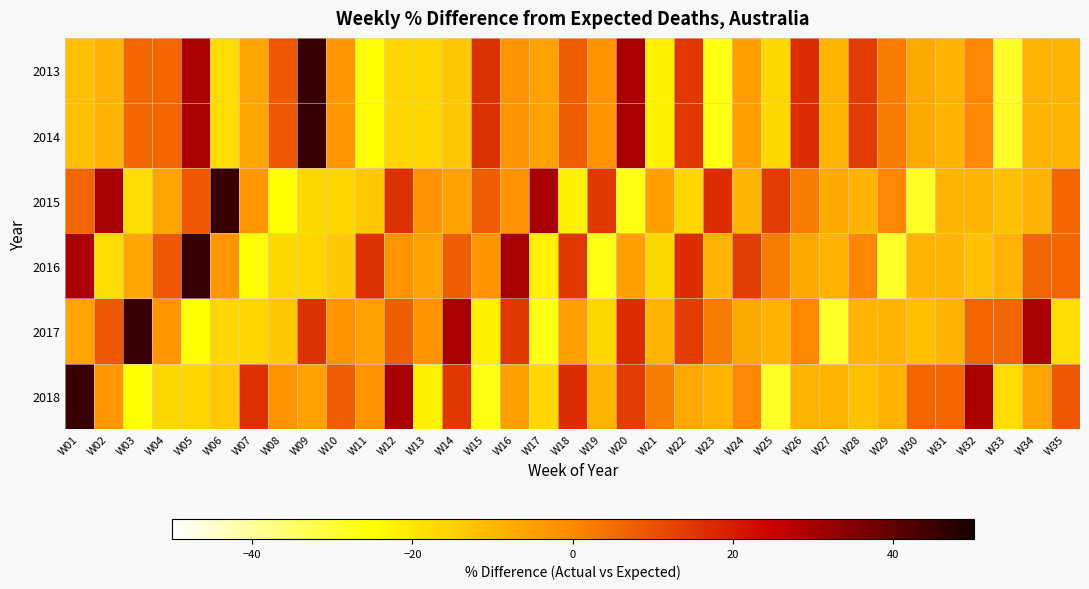

Between W33 and W16, which is larger?

W16